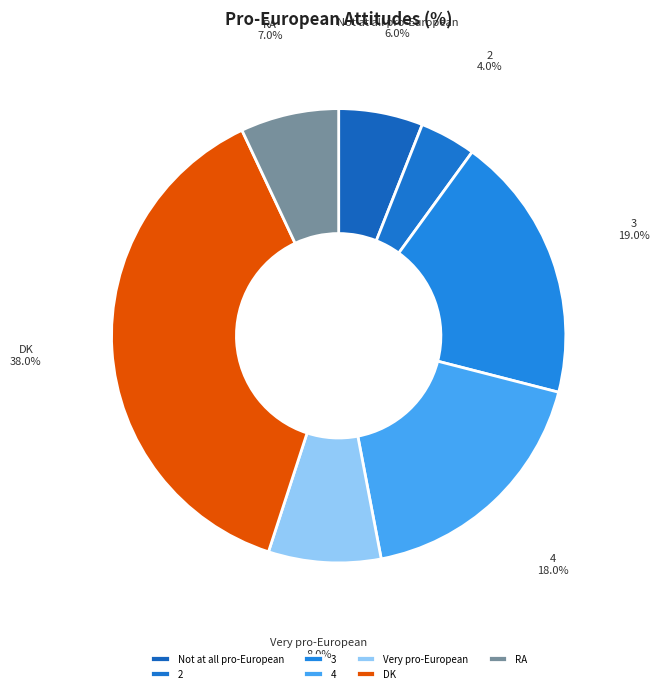

To the nearest percent, what portion does DK represent?

38%